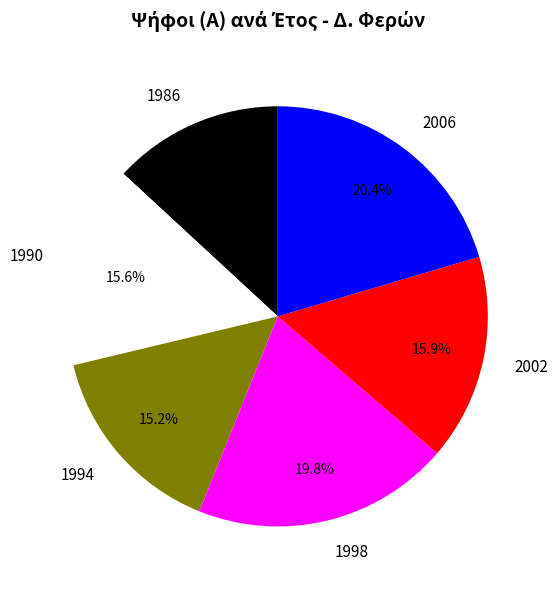

How many slices are in this pie chart?

6